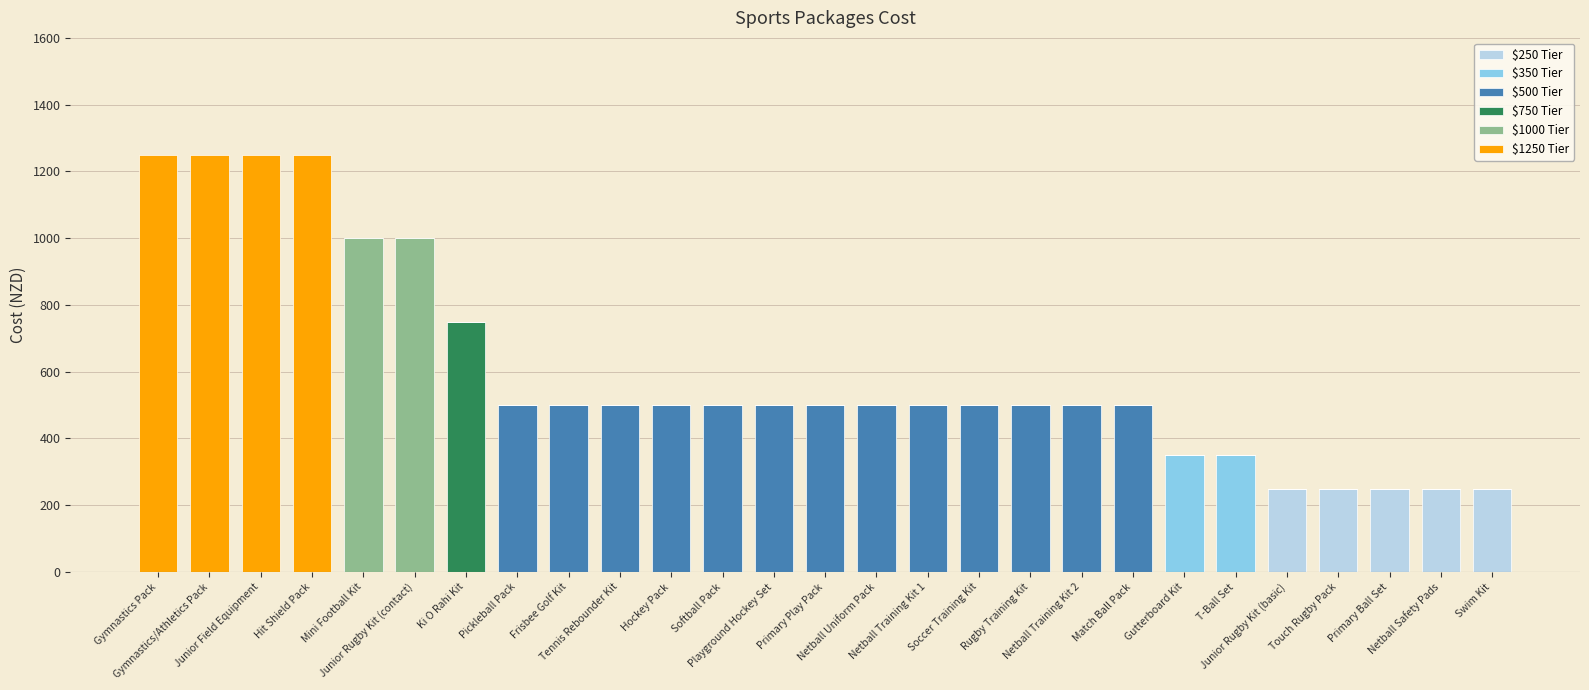

What are all the series names shown in the legend?

$250 Tier, $350 Tier, $500 Tier, $750 Tier, $1000 Tier, $1250 Tier